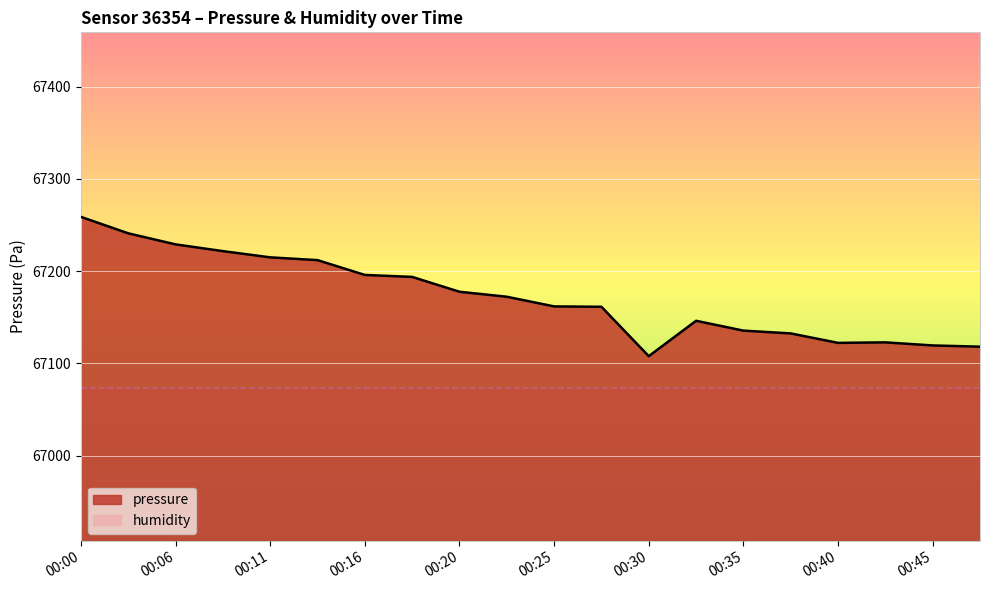

The value at 00:30 is 67107.8. True or false?

True